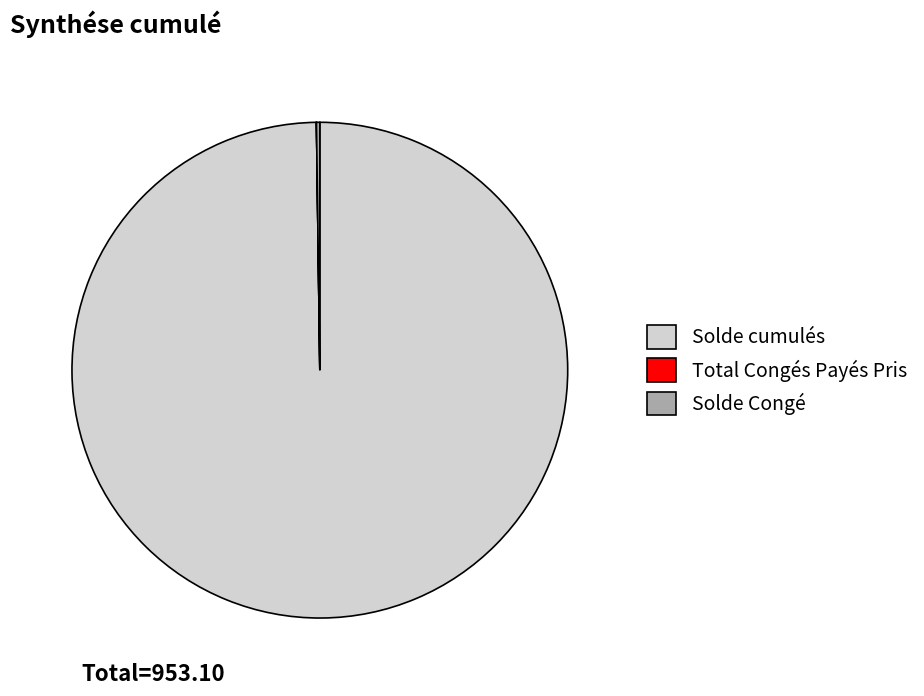

Is it true that Solde cumulés is 85% of the pie?

False